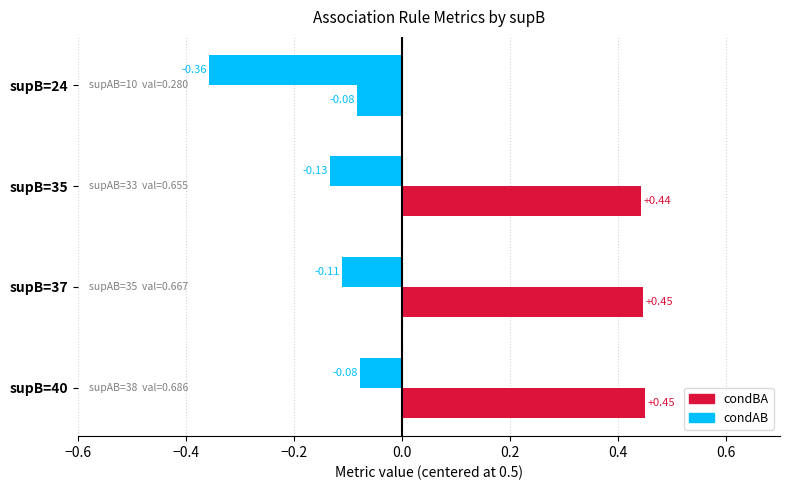

Does the chart contain stacked bars?

No